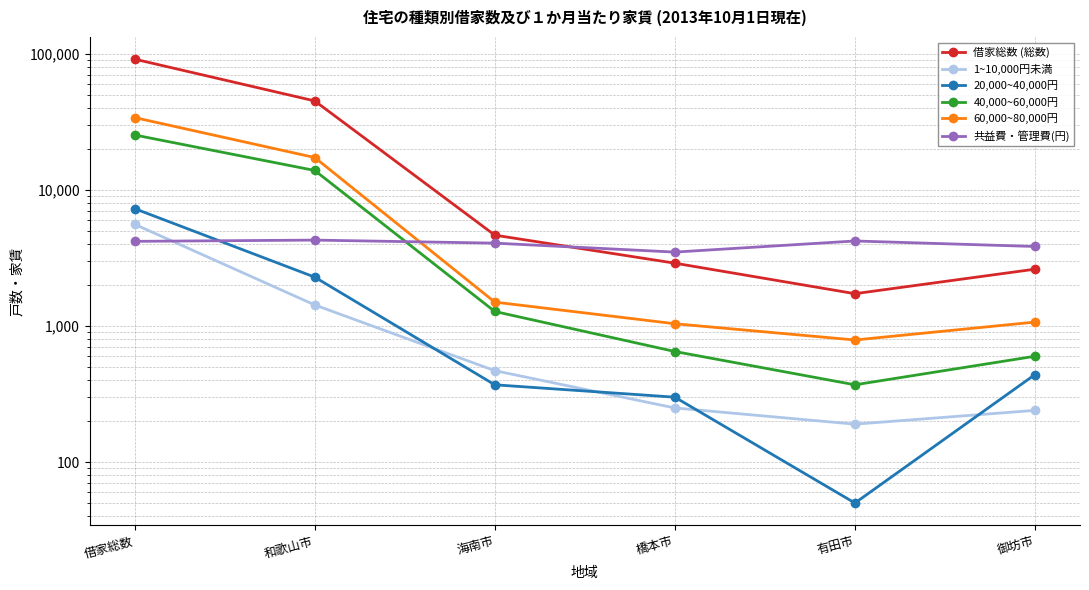

What is the difference between the highest and lowest values at 借家総数?

87504